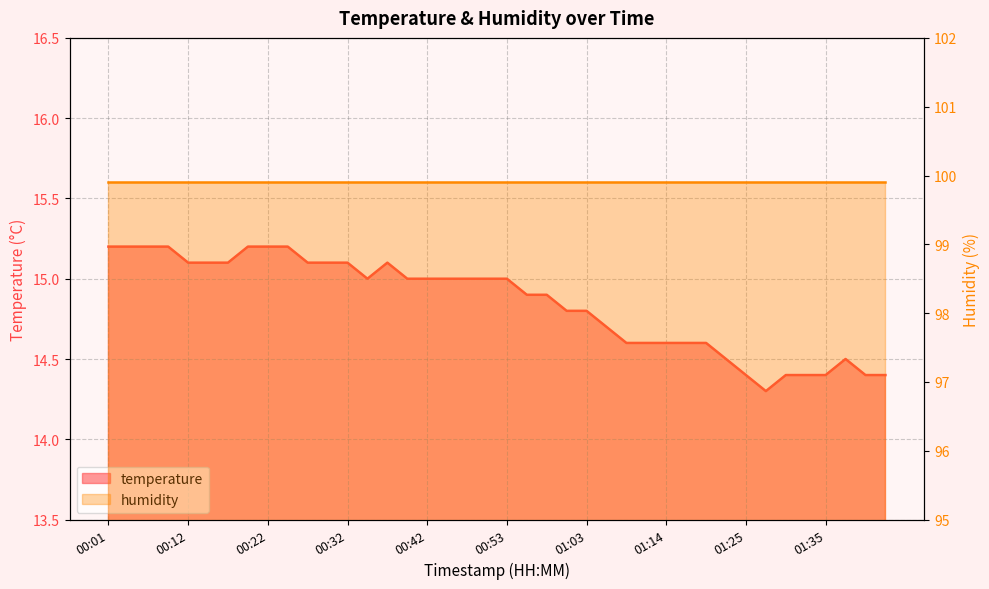

How many data points are less than 15?

19